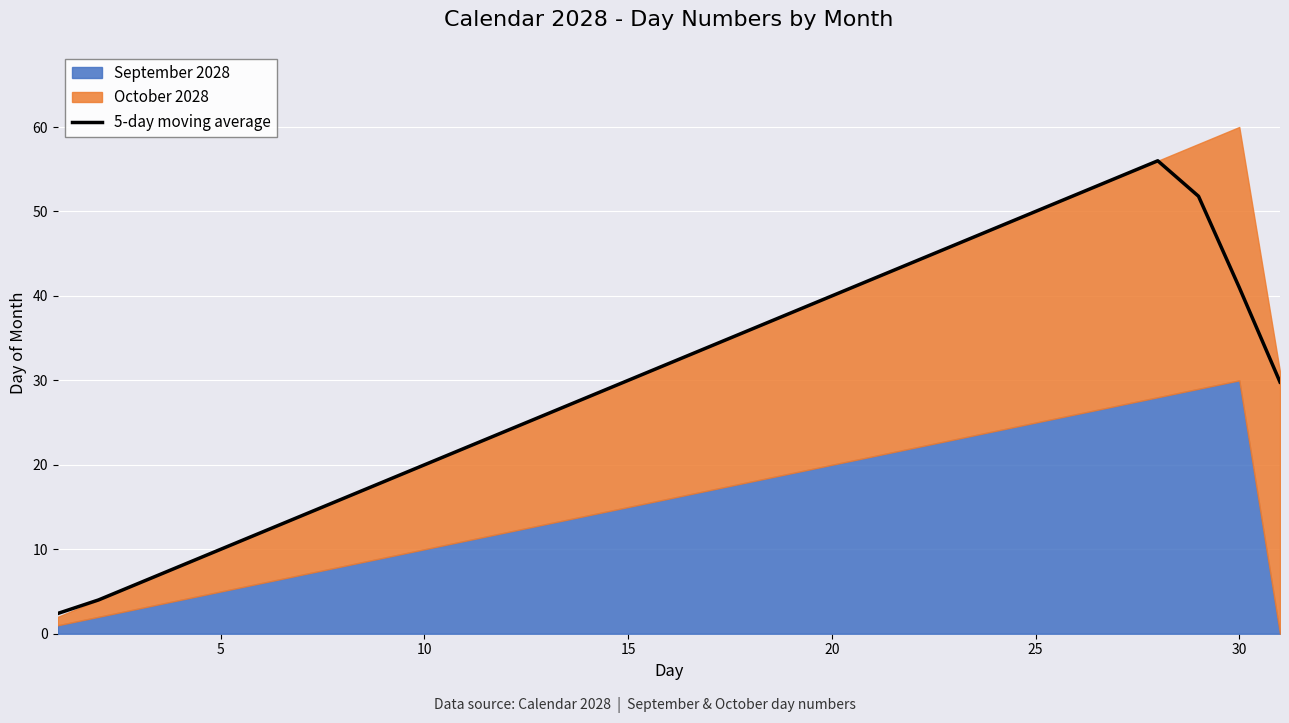

What is the difference between the maximum and second lowest values?

52.0